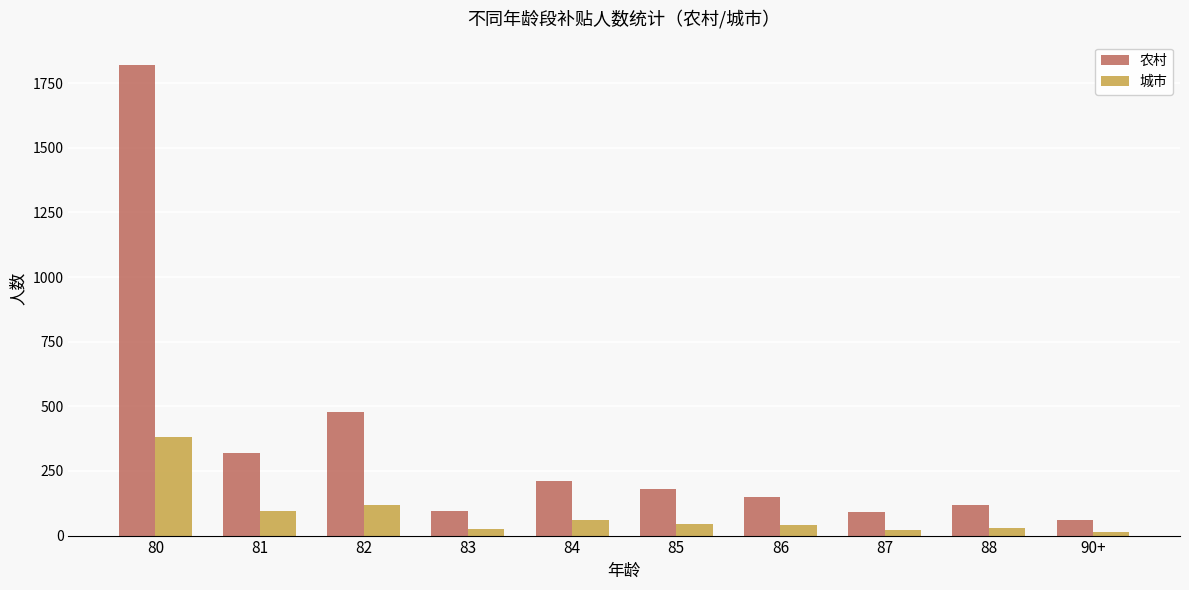

At 83, list the series in order from smallest to largest.

城市, 农村